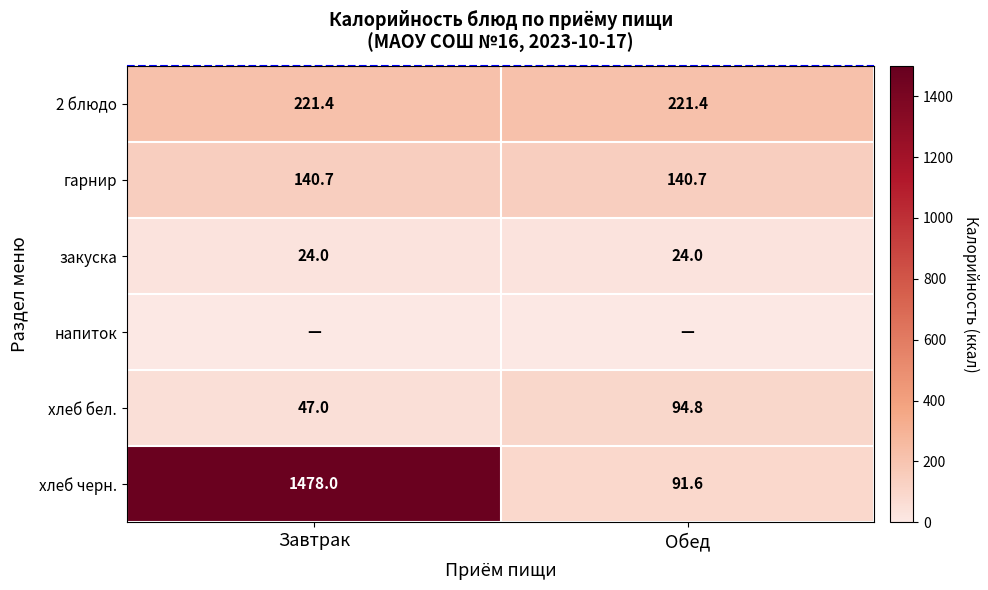

What is the approximate value of хлеб черн. at Завтрак?

1478.0